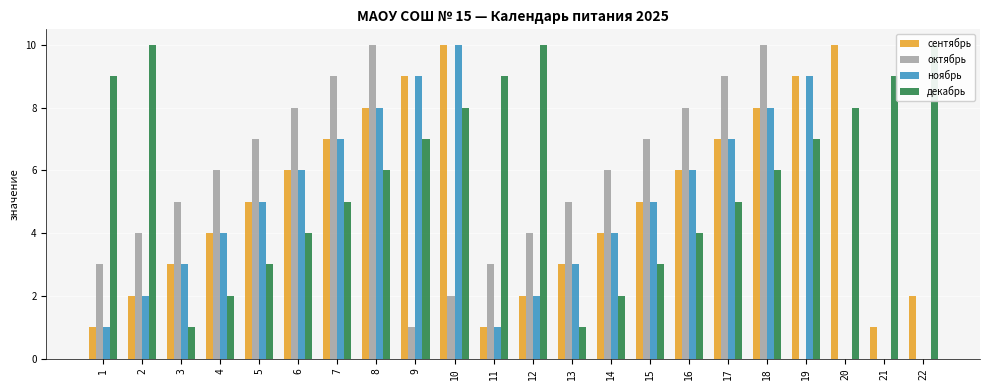

Are the bars horizontal?

No